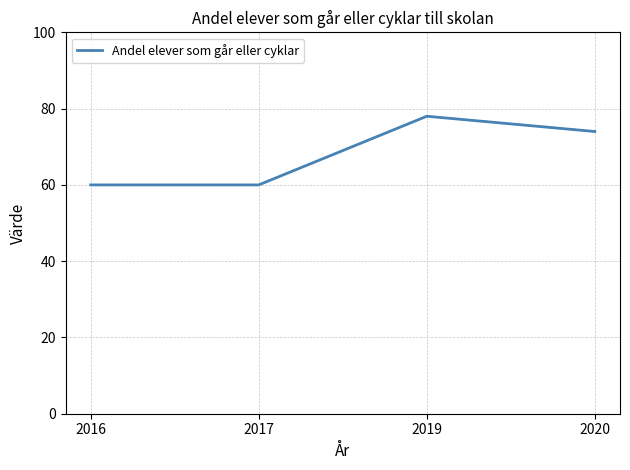

At which category does the data reach its first local peak?

2019